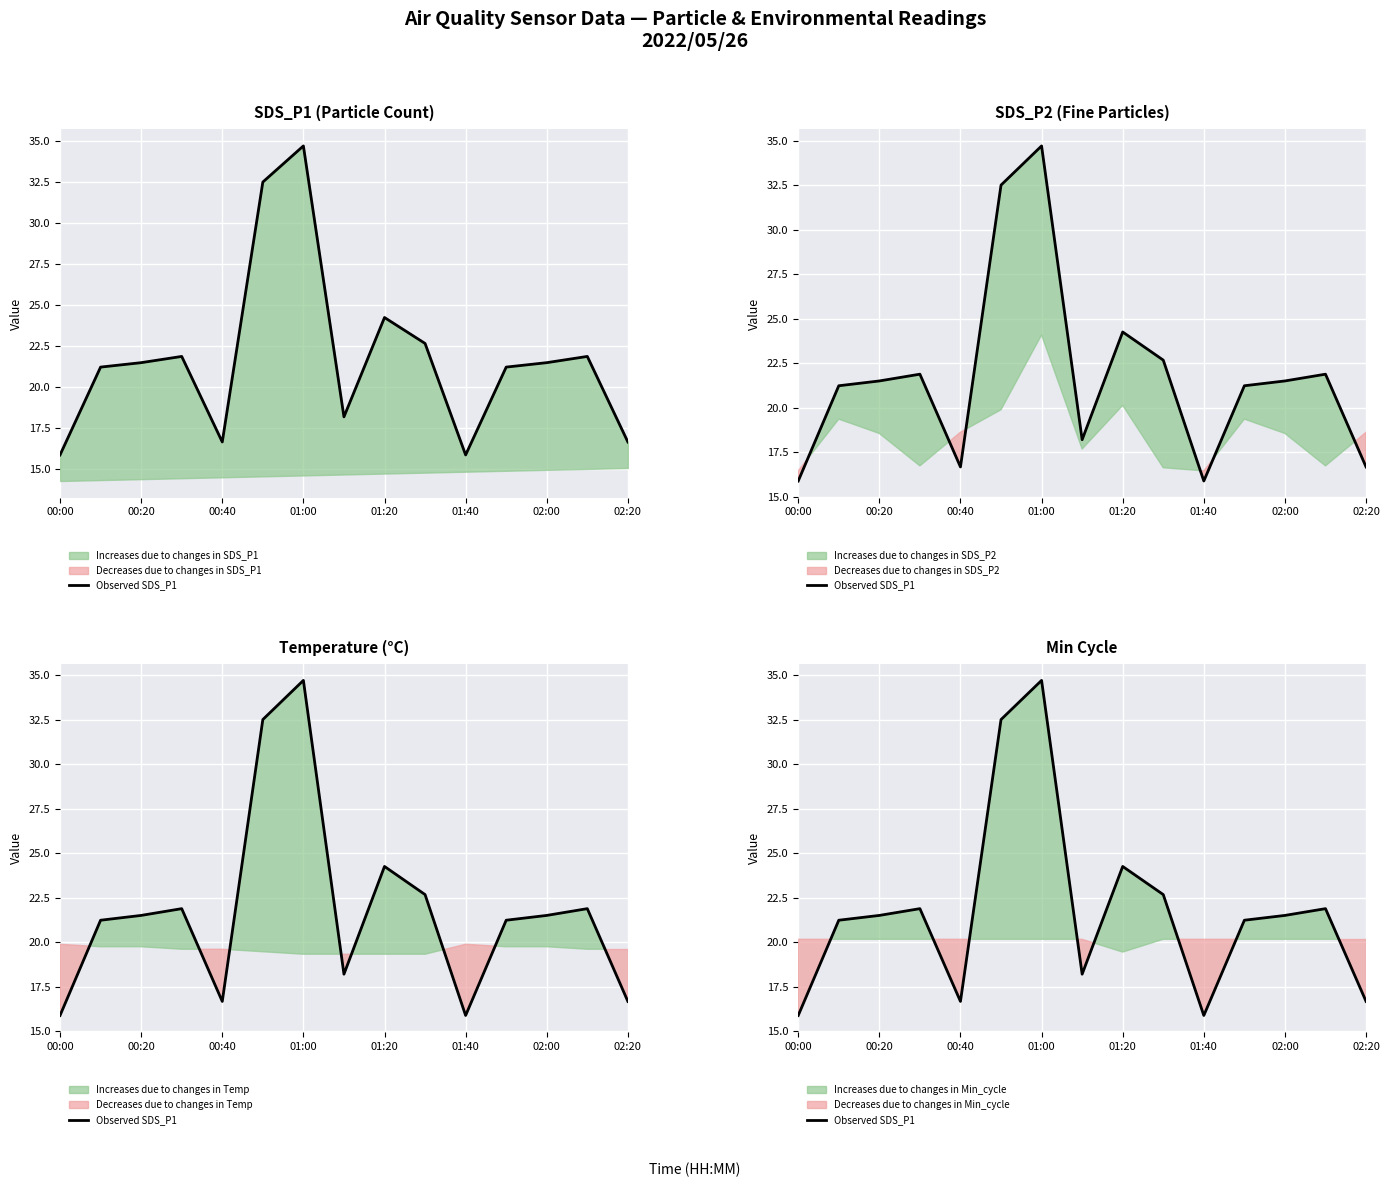

Does the chart display data point markers on the line(s)?

No